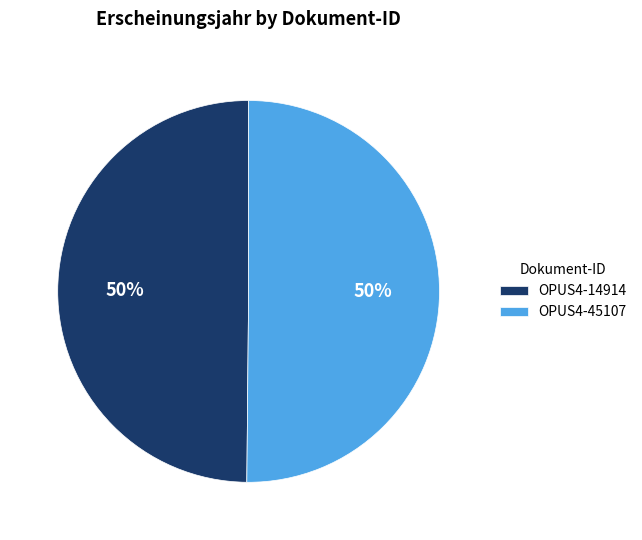

To the nearest percent, what percentage of the pie is OPUS4-14914?

50%